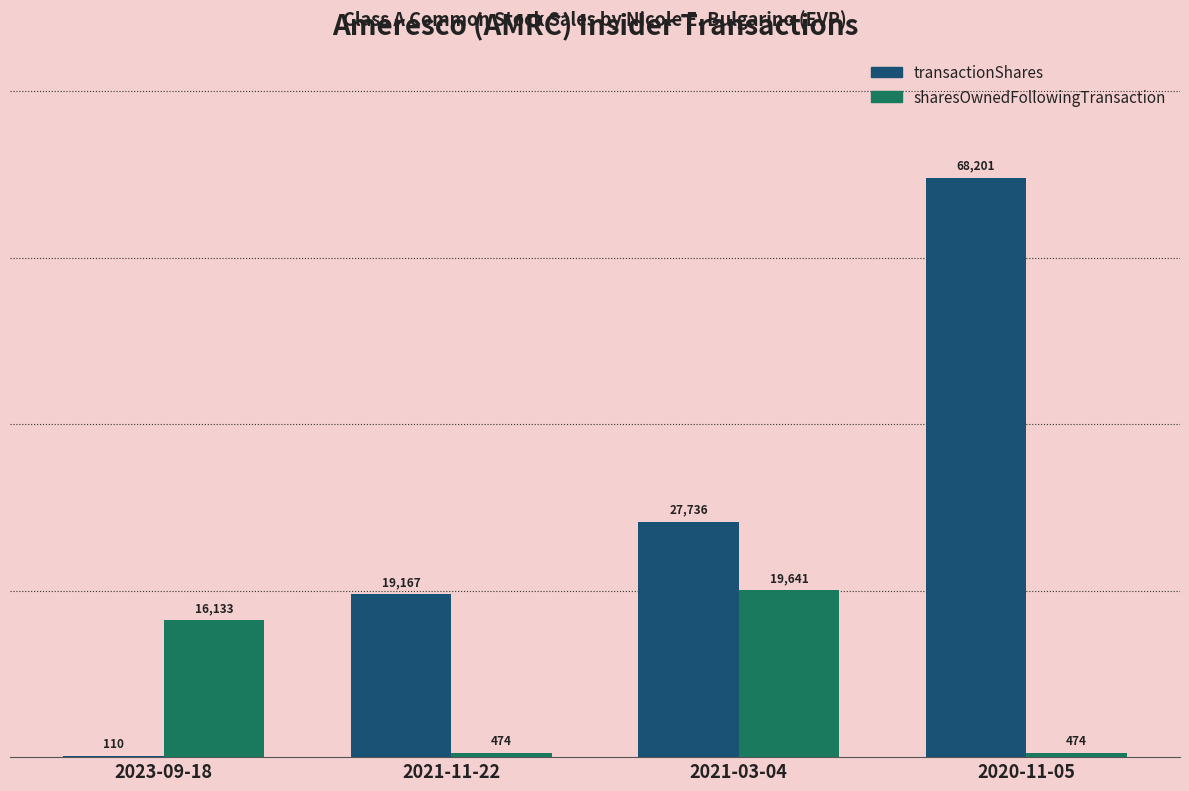

What is the highest value of the transactionShares series?

68201